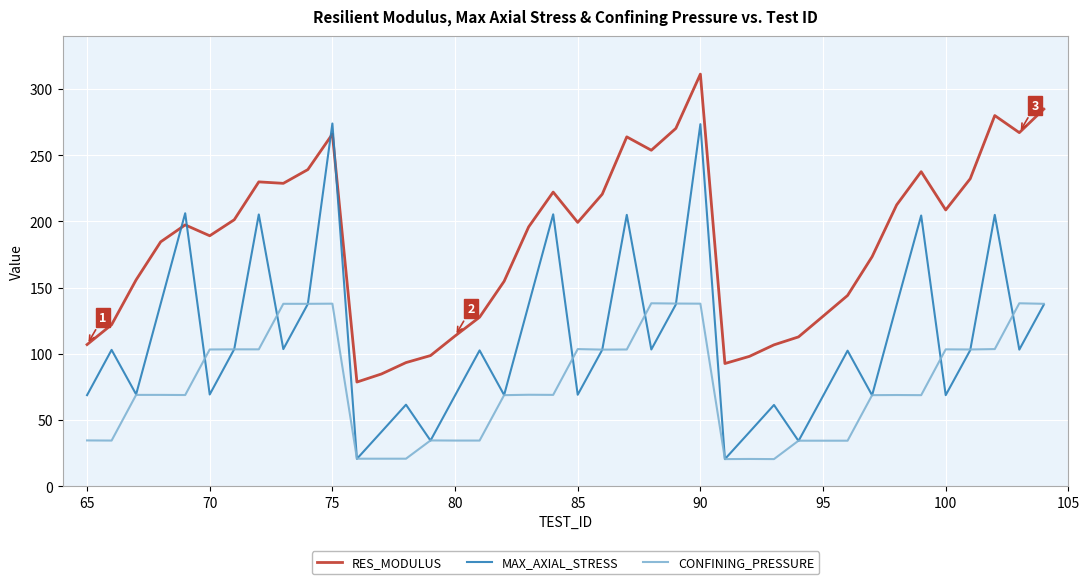

Rank the series by their average value, from lowest to highest.

CONFINING_PRESSURE, MAX_AXIAL_STRESS, RES_MODULUS